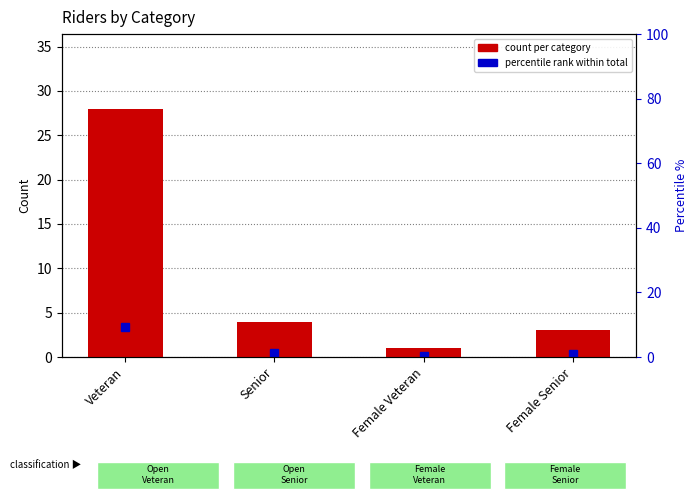

What is the label of the 3rd bar from the left?

Female Veteran